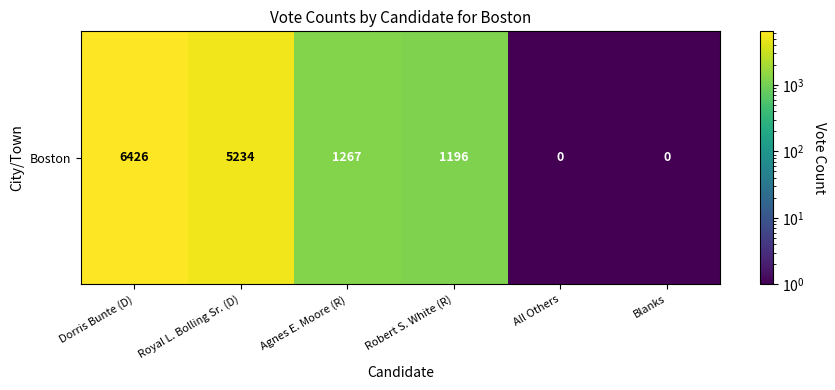

The value at Royal L. Bolling Sr. (D) is 9110.9. True or false?

False